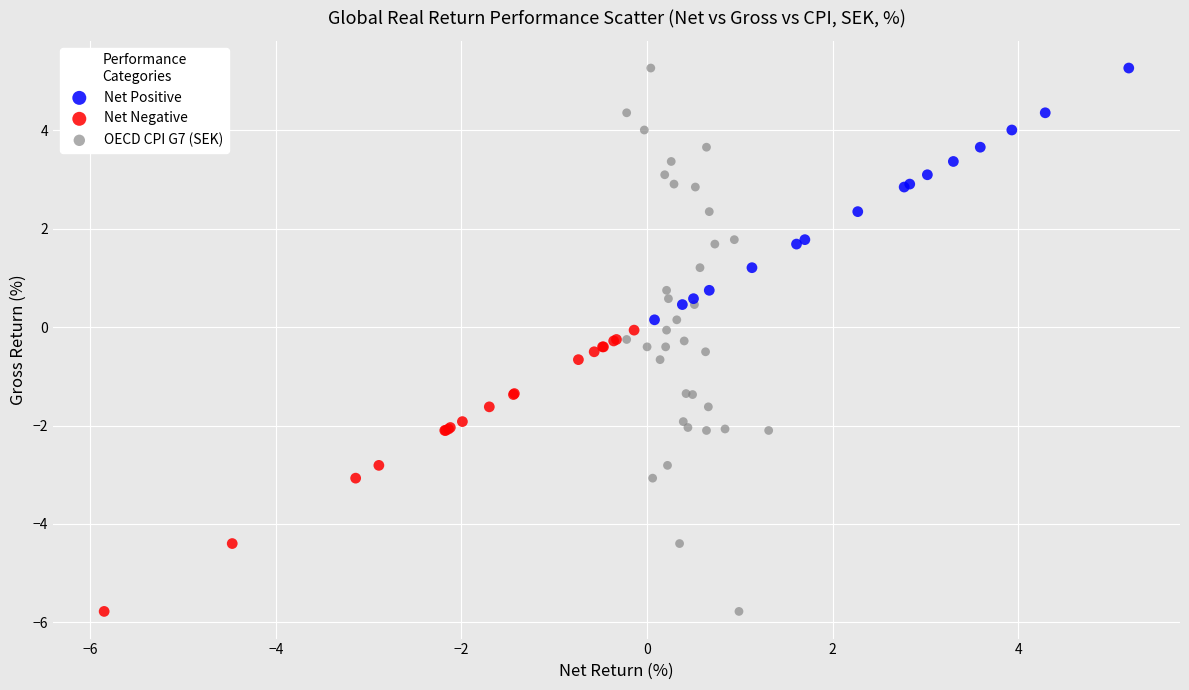

Which series has the largest Y range (max minus min)?

OECD CPI G7 (SEK)